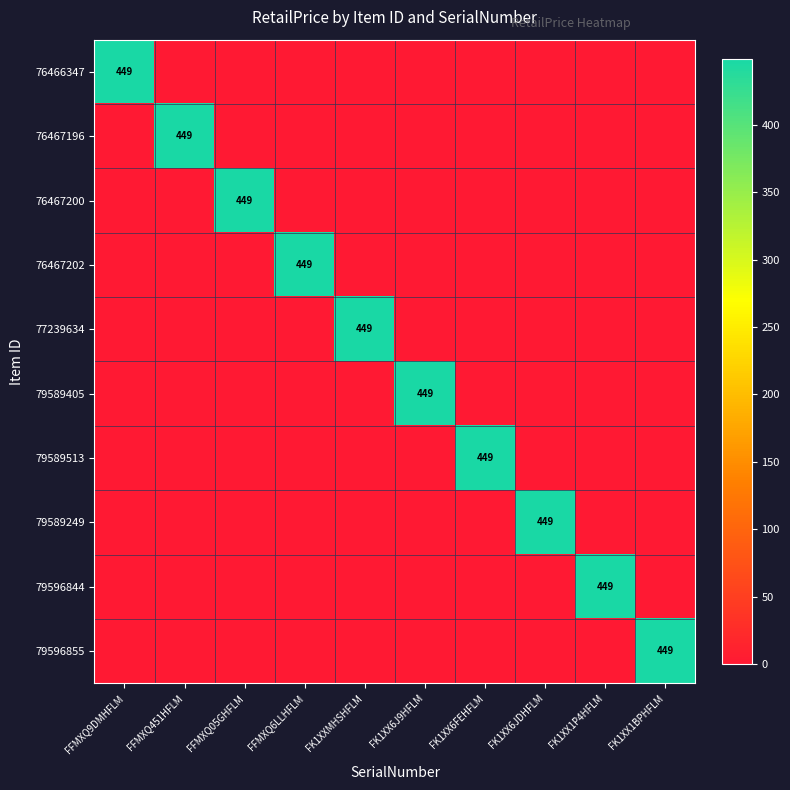

The value of 76467200 at FFMXQ05GHFLM is 629. True or false?

False